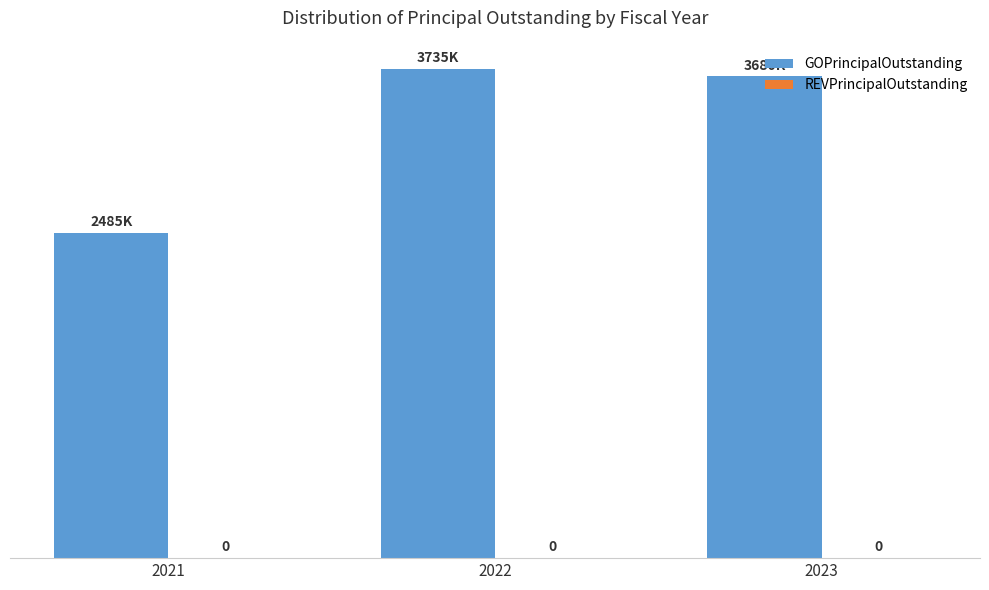

Reading left to right, transcribe all the data shown in this chart.

GOPrincipalOutstanding: 2021=2485000	2022=3735000	2023=3680000
REVPrincipalOutstanding: 2021=0	2022=0	2023=0